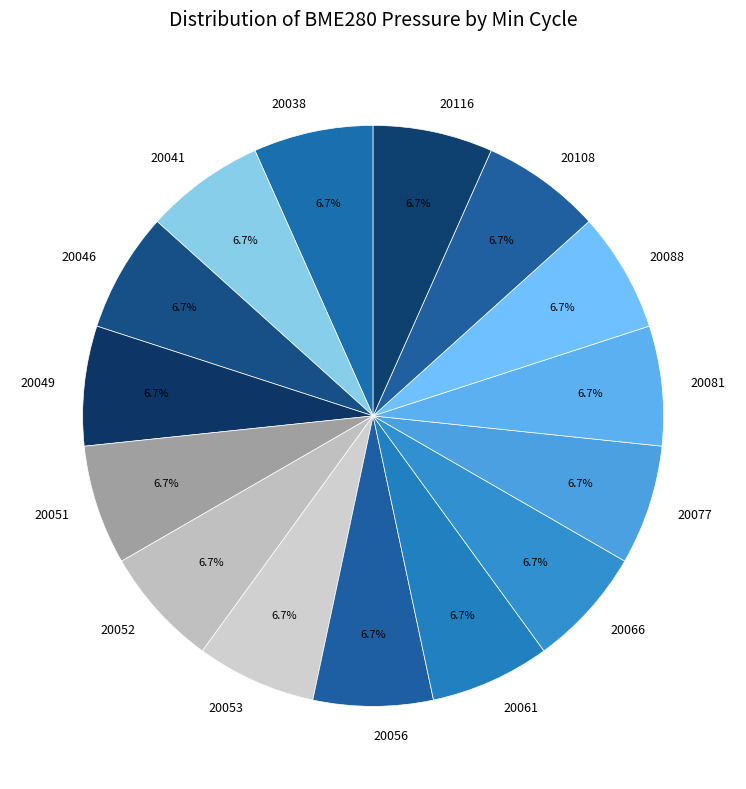

What percentage is the 20053 slice, to the nearest percent?

7%